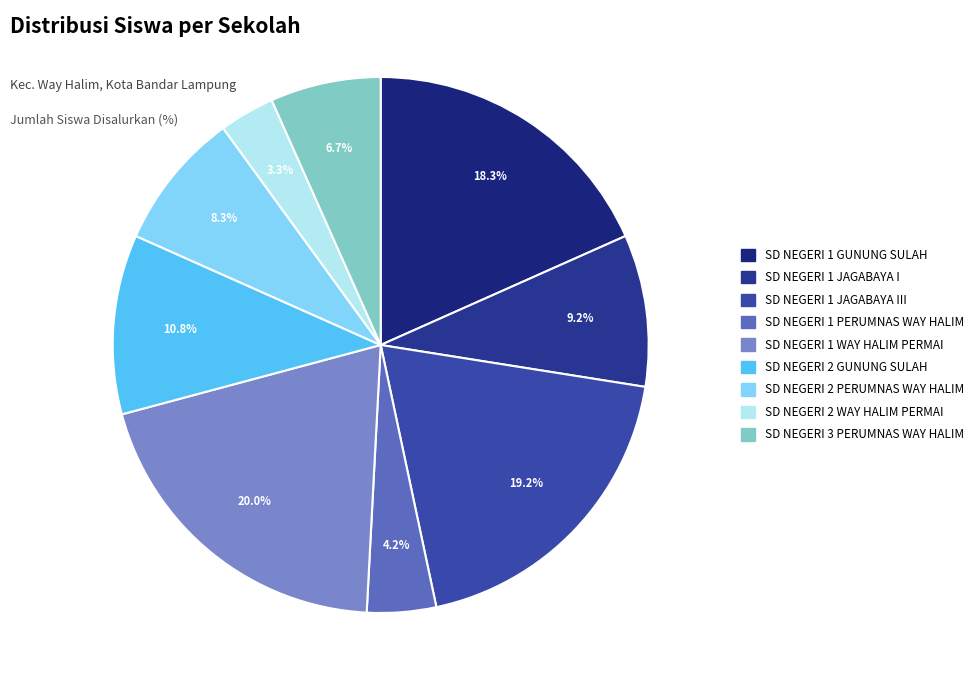

To the nearest percent, what is the difference between the largest and smallest slice percentages?

17%